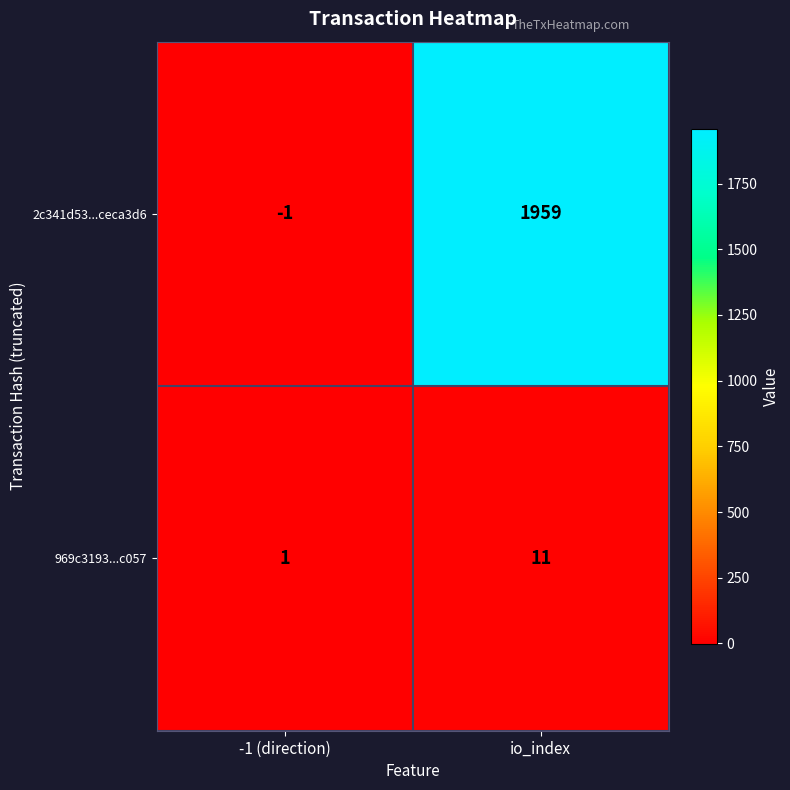

How many values in the 2c341d53...ceca3d6 series are below 1959?

1